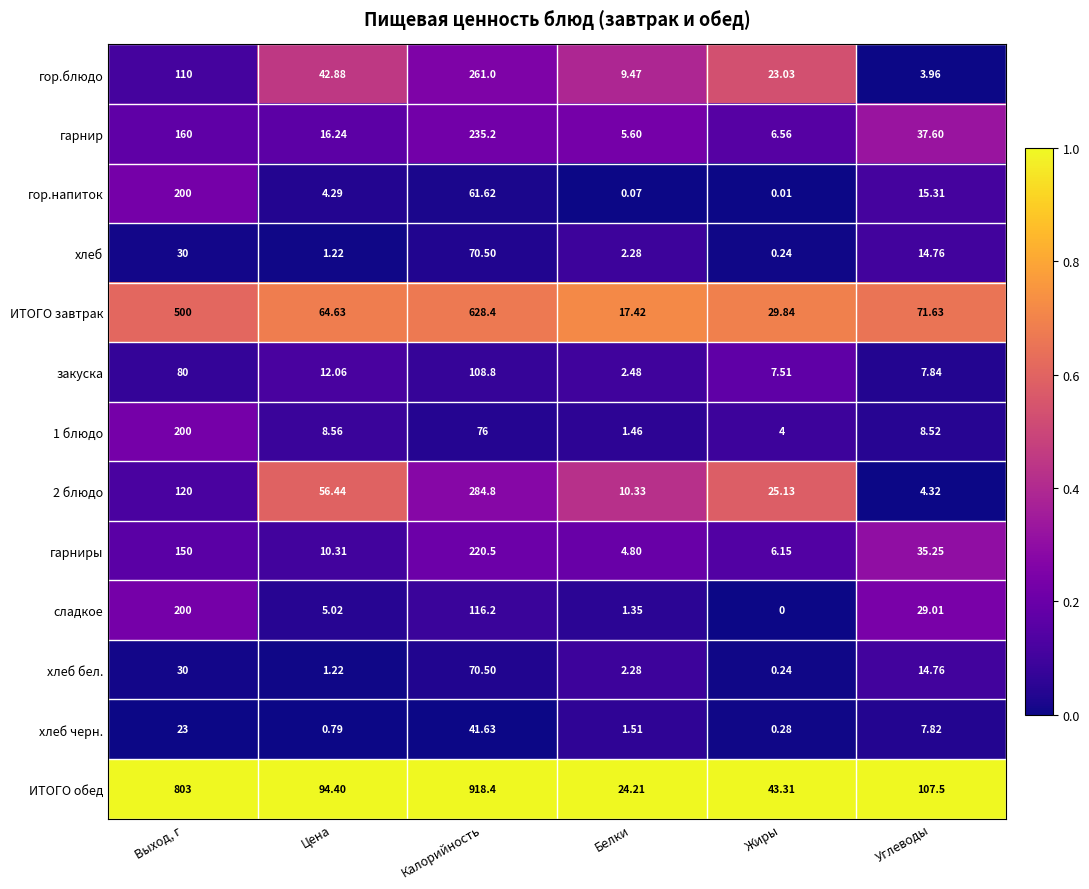

Where is гарнир nearest to the value 120?

Выход, г